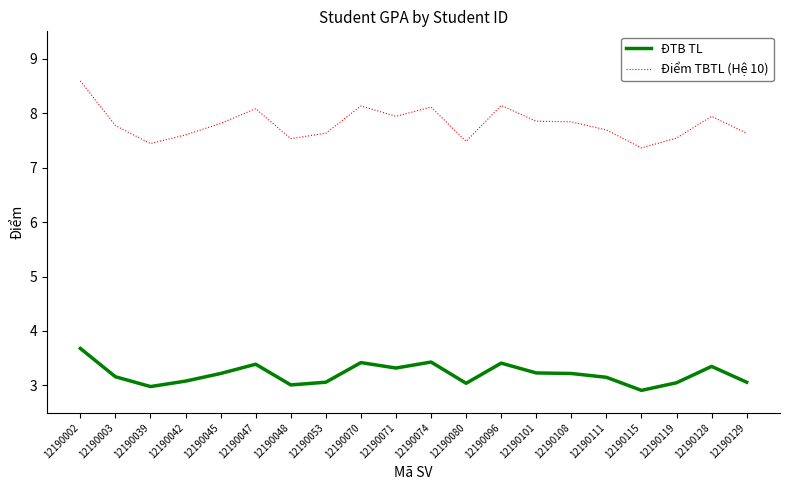

What is the difference between the maximum and minimum values in the ĐTB TL series?

0.8